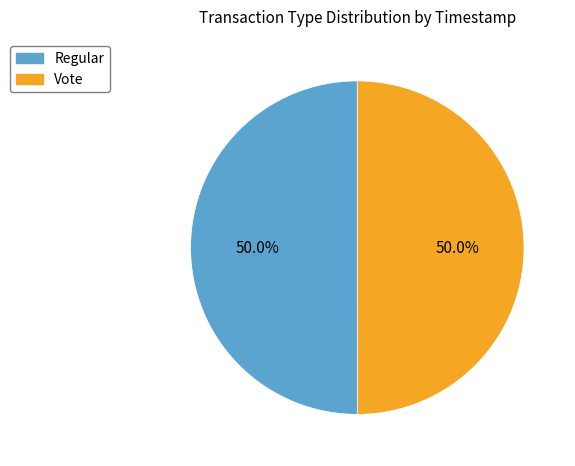

What is the ratio of the value at Vote to the value at Regular?

1.0